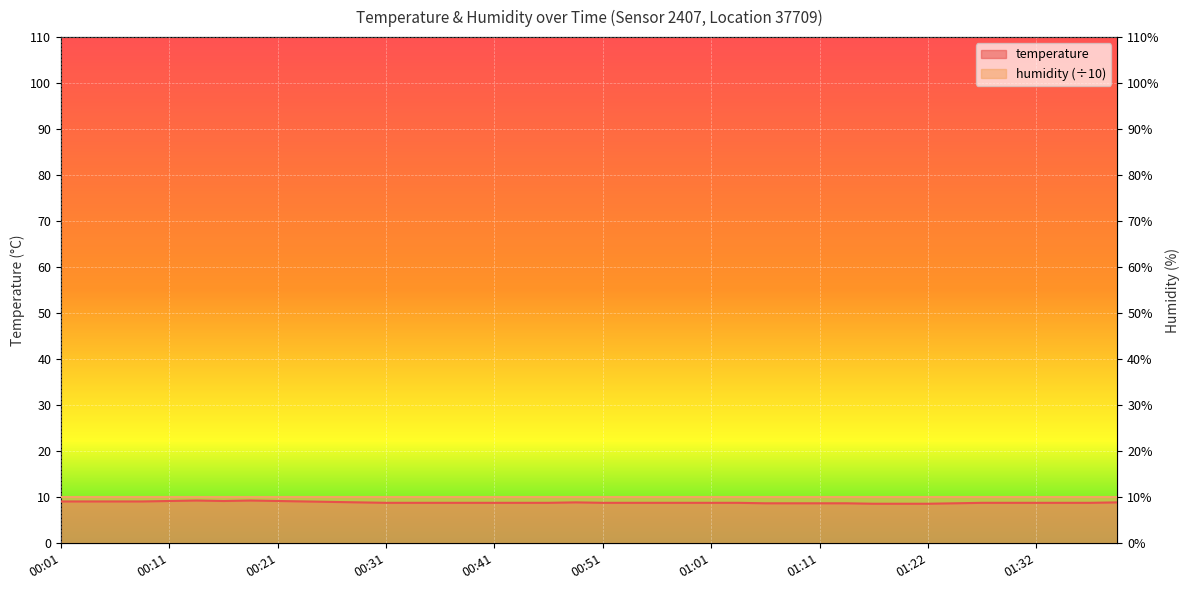

What is the change in value from 00:18 to 01:13?

-0.6